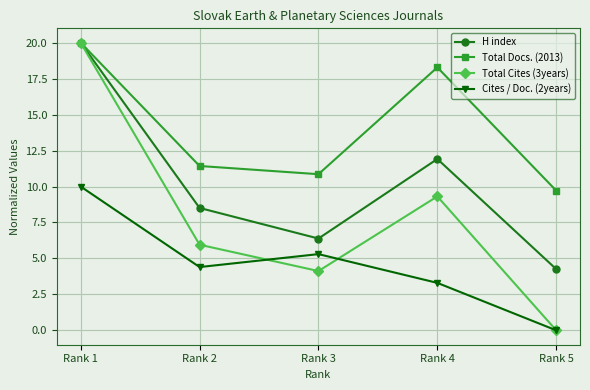

Where is the first local maximum for H index?

Rank 4